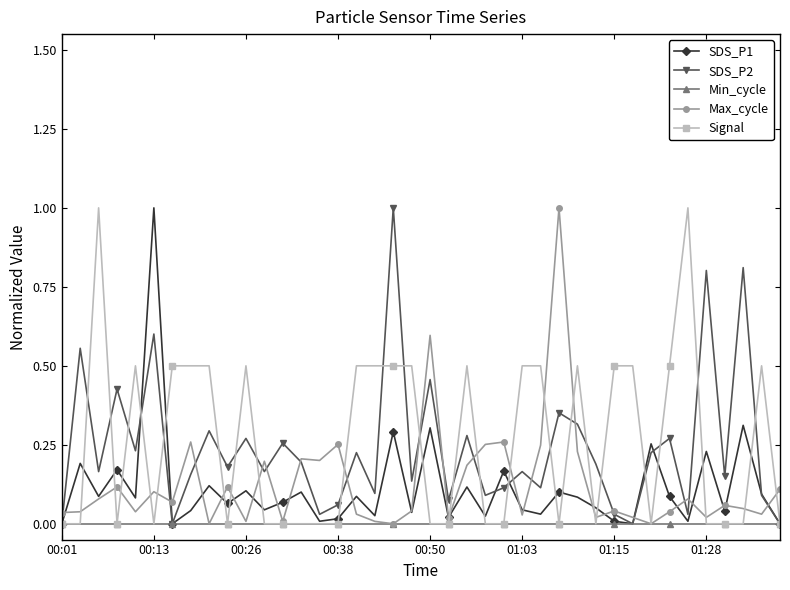

True or false: Max_cycle has more than 2 points higher than both neighbors.

True